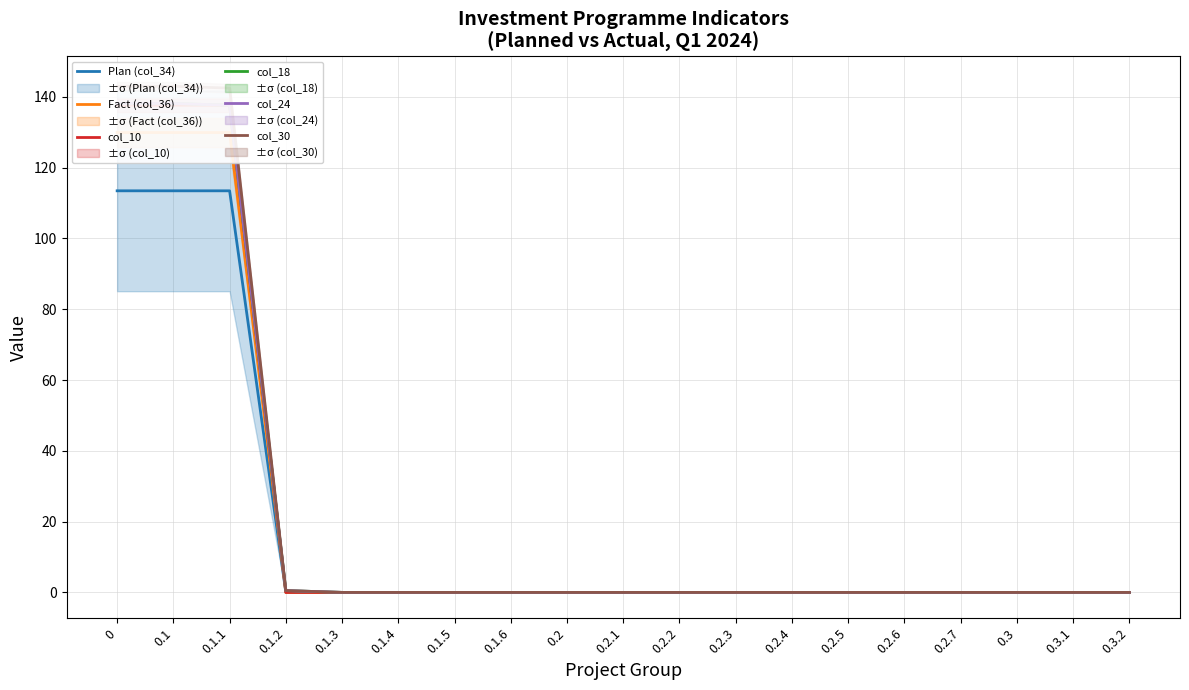

Is it true that col_30 equals 67.1 at 0.2.5?

False